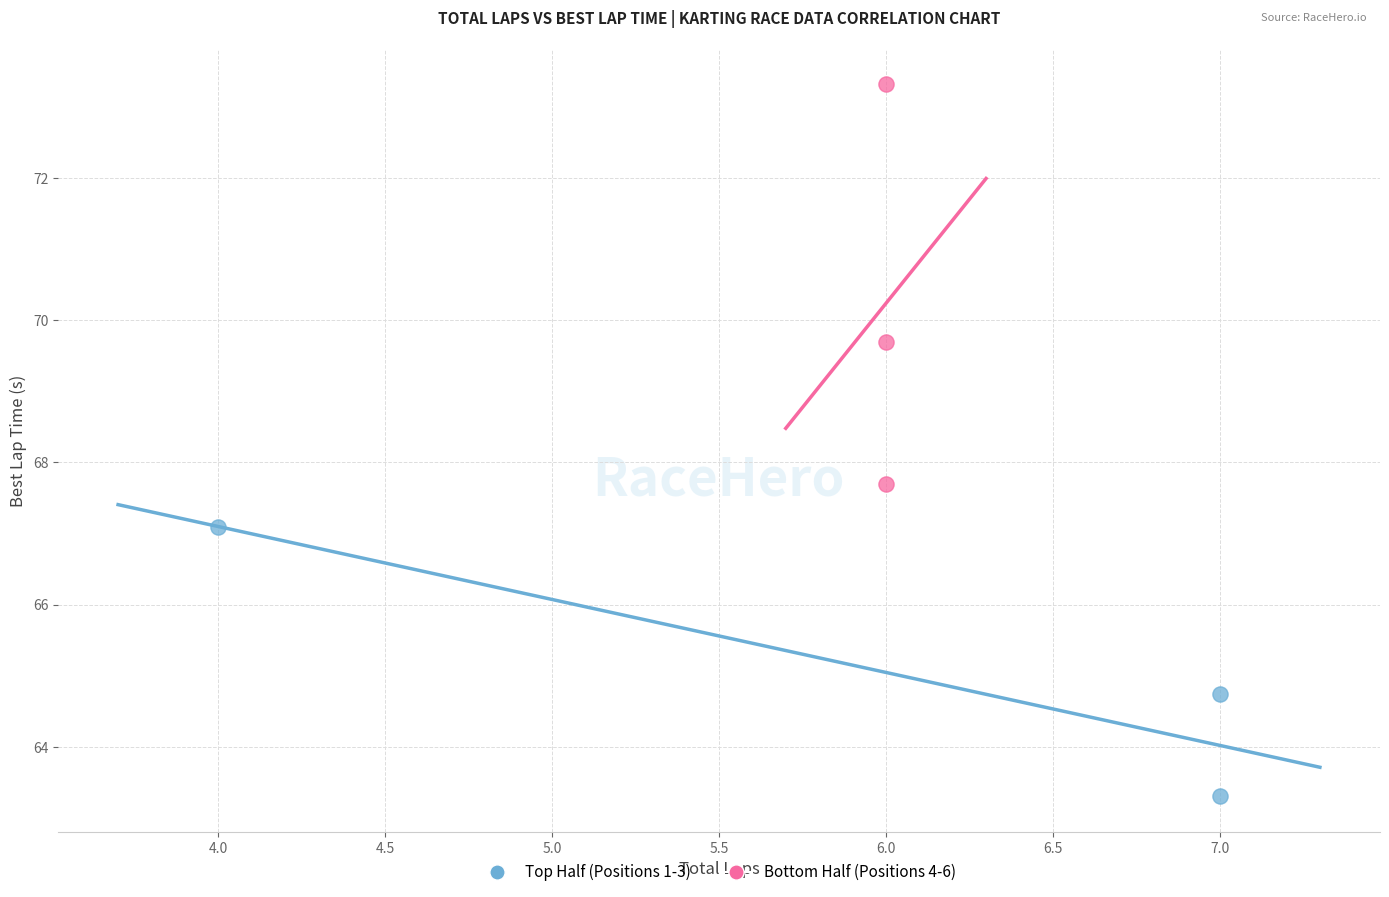

Which series contains the highest Y value?

Bottom Half (Positions 4-6)